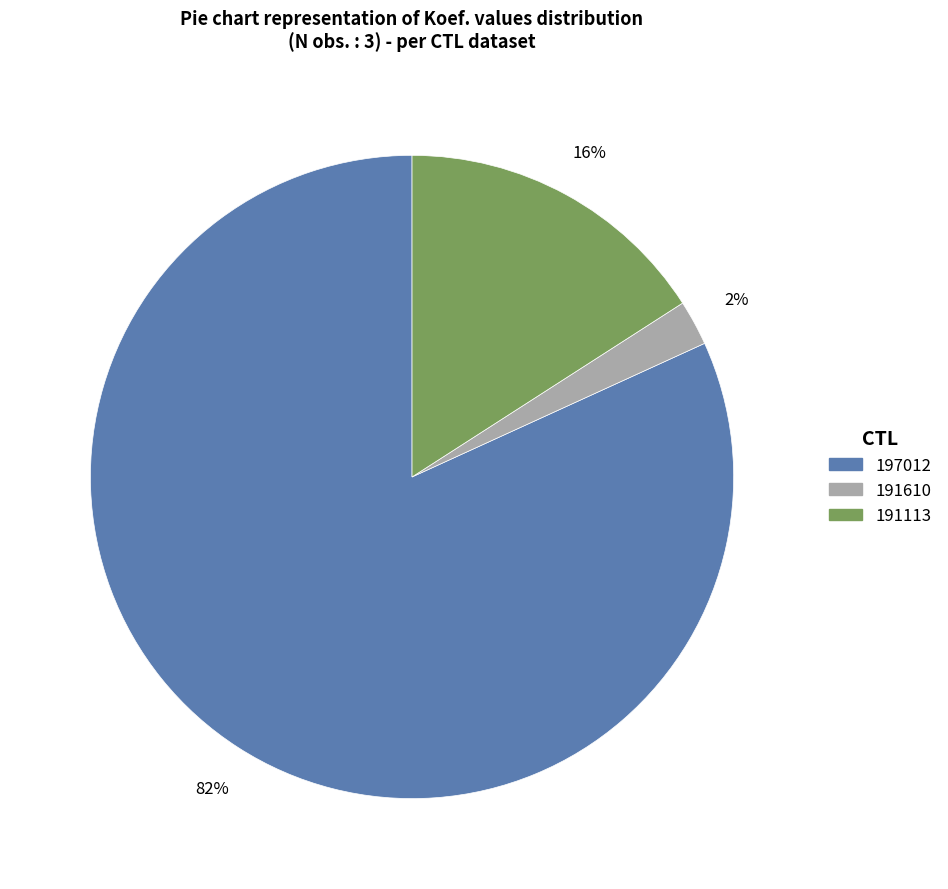

Which category has the biggest portion of the pie?

197012